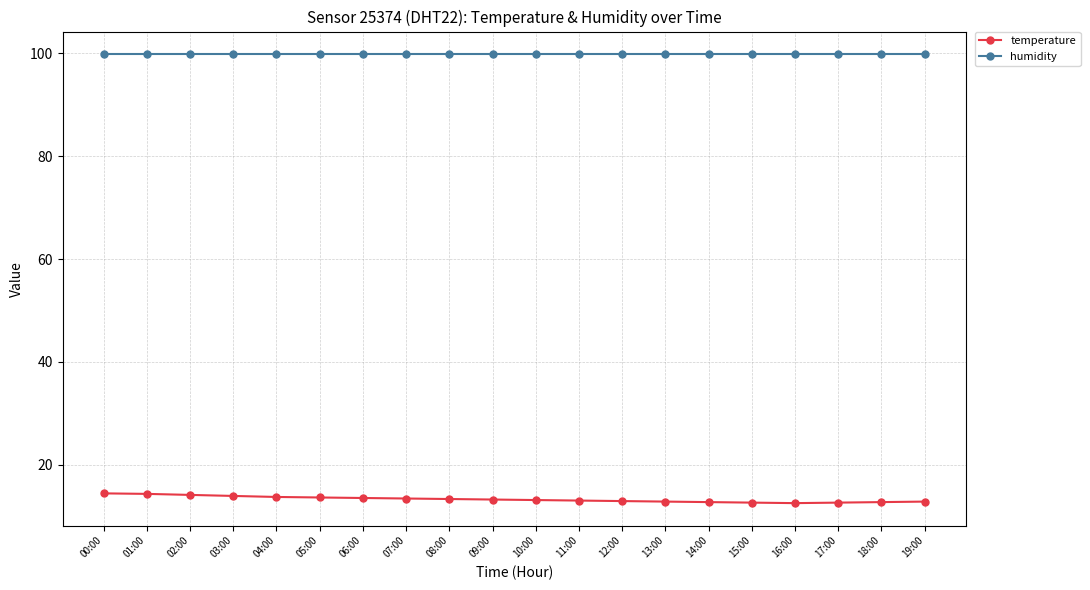

What is the approximate value of temperature at 13:00?

12.8